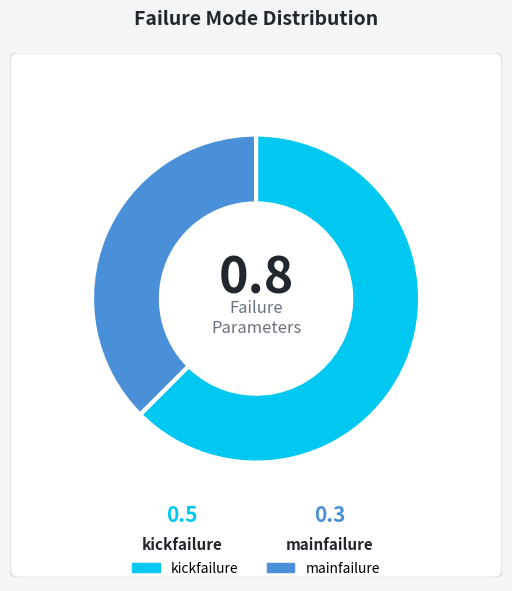

How many segments does this pie chart have?

2